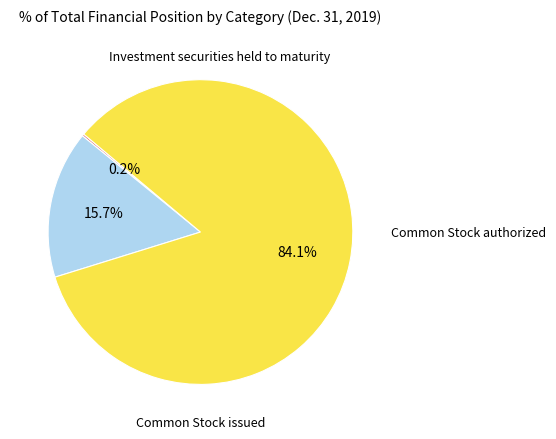

Is there any slice that represents more than half of the pie?

Yes